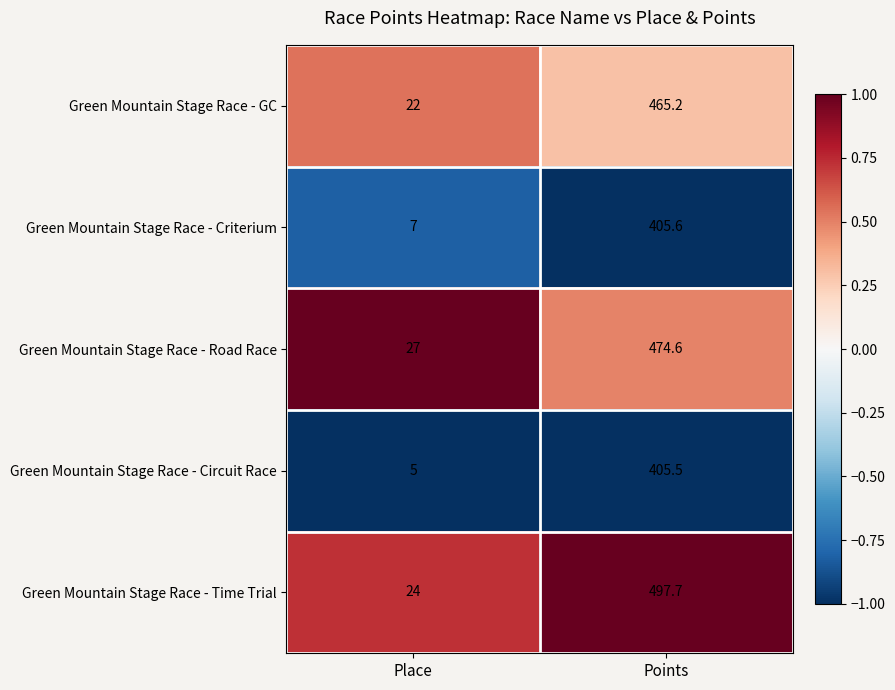

Rank the series at Place from highest to lowest value.

Green Mountain Stage Race - Road Race, Green Mountain Stage Race - Time Trial, Green Mountain Stage Race - GC, Green Mountain Stage Race - Criterium, Green Mountain Stage Race - Circuit Race